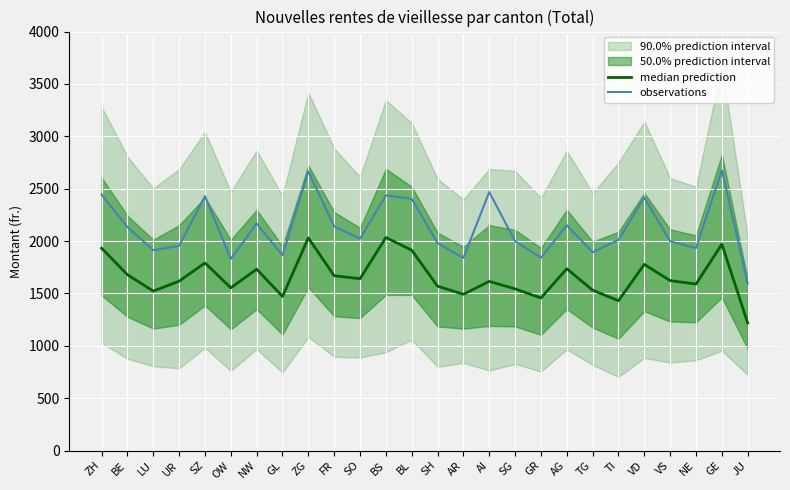

At which category is the sum across all series the highest?

ZG